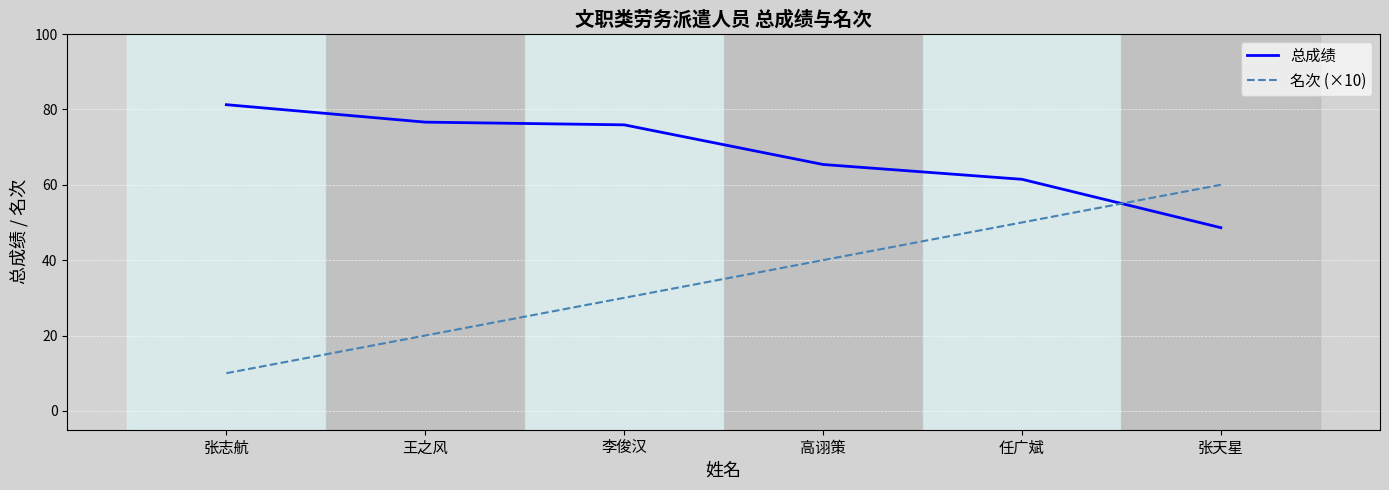

What position from the right is 李俊汉?

4